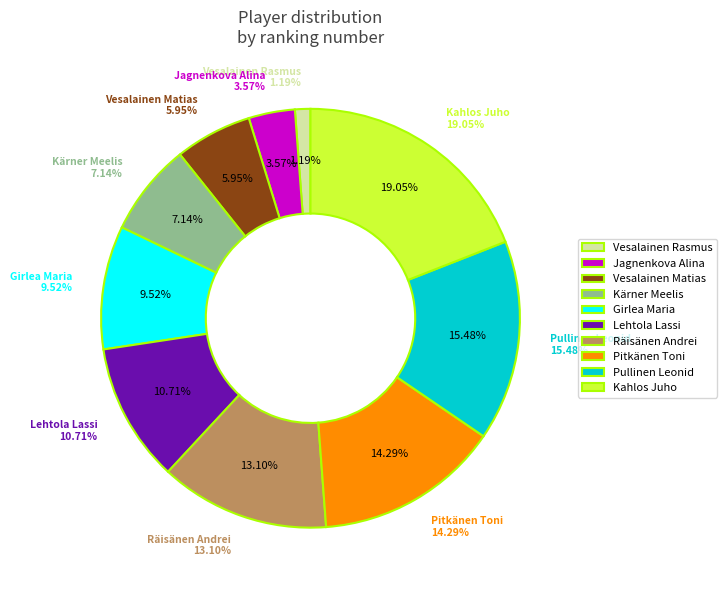

Approximately how many times larger is the value at Vesalainen Rasmus compared to Kärner Meelis?

0.2